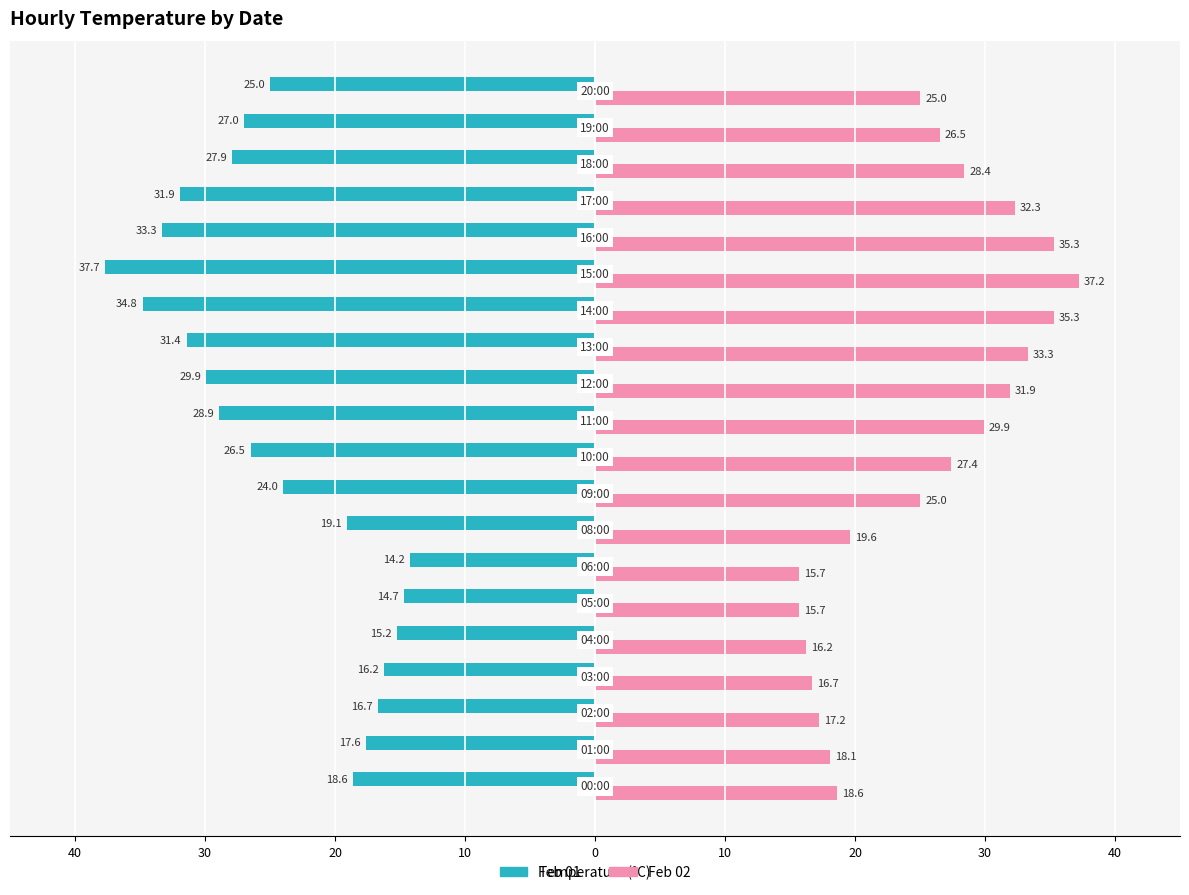

What are all the series names shown in the legend?

Feb 01, Feb 02